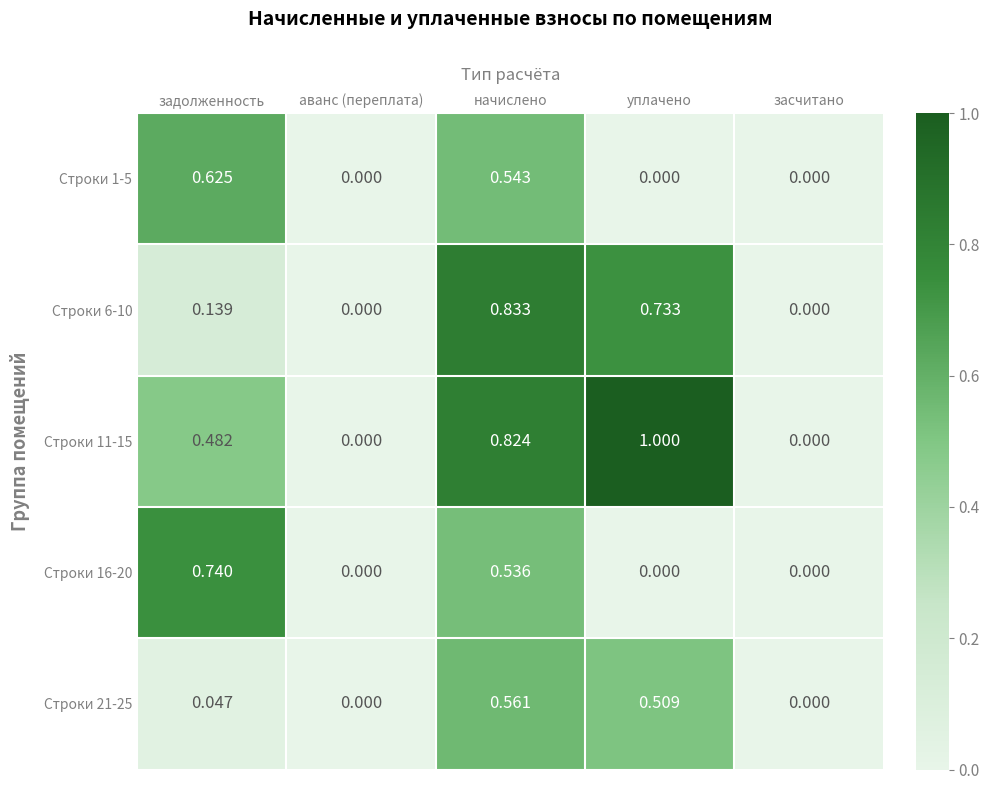

At which label does Строки 6-10 reach its peak?

начислено